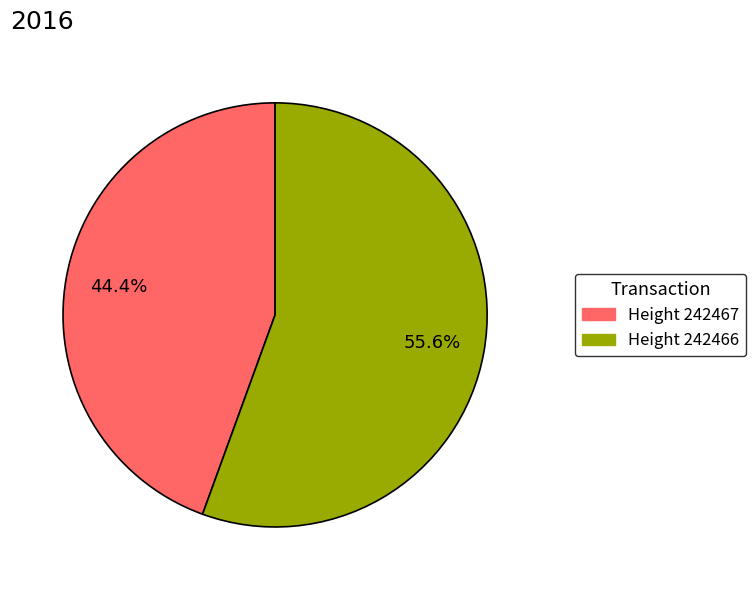

Which slice represents more than half of the pie?

Height 242466